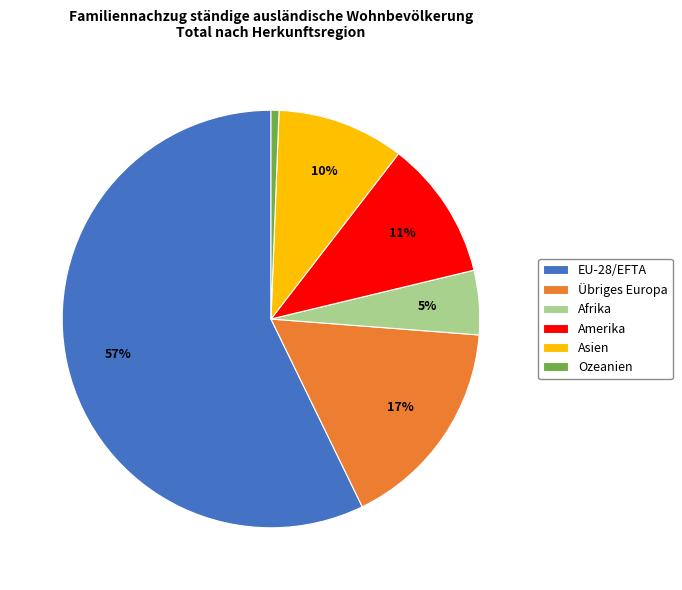

Is the sum of Ozeanien and Übriges Europa greater than half?

No